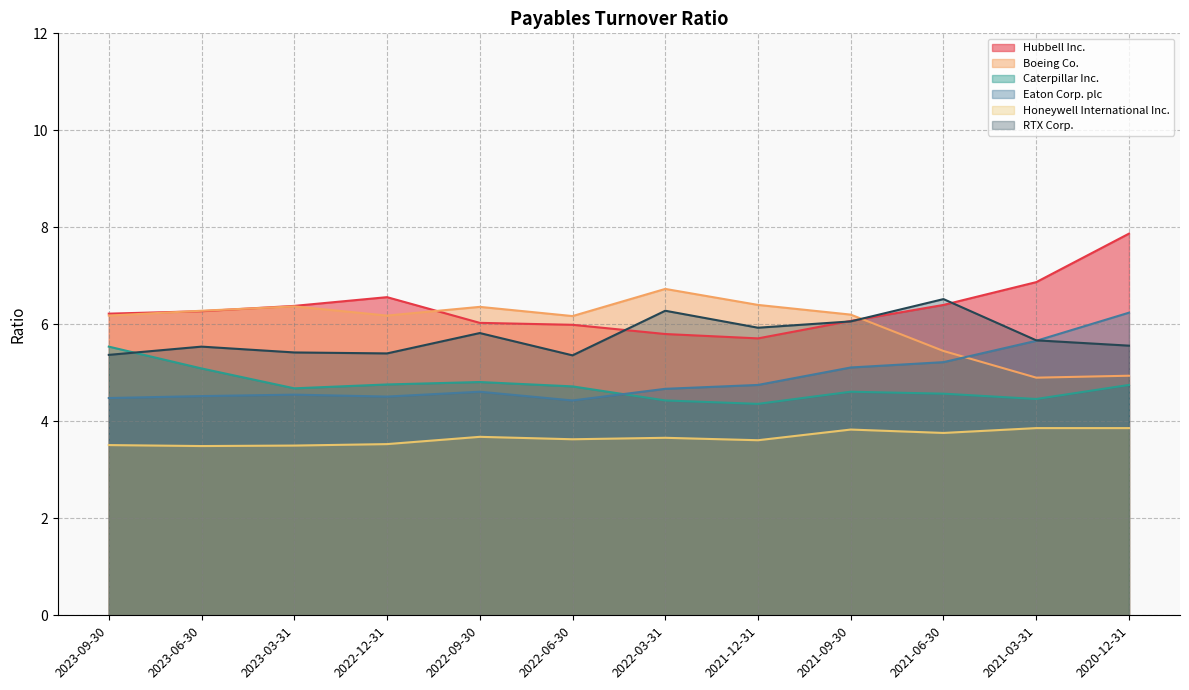

Reading right to left, what are all the values shown in this chart?

Hubbell Inc.: 2020-12-31=7.9	2021-03-31=6.9	2021-06-30=6.4	2021-09-30=6.1	2021-12-31=5.7	2022-03-31=5.8	2022-06-30=6.0	2022-09-30=6.0	2022-12-31=6.6	2023-03-31=6.4	2023-06-30=6.3	2023-09-30=6.2
Boeing Co.: 2020-12-31=4.9	2021-03-31=4.9	2021-06-30=5.5	2021-09-30=6.2	2021-12-31=6.4	2022-03-31=6.7	2022-06-30=6.2	2022-09-30=6.4	2022-12-31=6.2	2023-03-31=6.4	2023-06-30=6.3	2023-09-30=6.2
Caterpillar Inc.: 2020-12-31=4.8	2021-03-31=4.5	2021-06-30=4.6	2021-09-30=4.6	2021-12-31=4.4	2022-03-31=4.4	2022-06-30=4.7	2022-09-30=4.8	2022-12-31=4.8	2023-03-31=4.7	2023-06-30=5.1	2023-09-30=5.5
Eaton Corp. plc: 2020-12-31=6.2	2021-03-31=5.7	2021-06-30=5.2	2021-09-30=5.1	2021-12-31=4.8	2022-03-31=4.7	2022-06-30=4.4	2022-09-30=4.6	2022-12-31=4.5	2023-03-31=4.5	2023-06-30=4.5	2023-09-30=4.5
Honeywell International Inc.: 2020-12-31=3.9	2021-03-31=3.9	2021-06-30=3.8	2021-09-30=3.8	2021-12-31=3.6	2022-03-31=3.7	2022-06-30=3.6	2022-09-30=3.7	2022-12-31=3.5	2023-03-31=3.5	2023-06-30=3.5	2023-09-30=3.5
RTX Corp.: 2020-12-31=5.6	2021-03-31=5.7	2021-06-30=6.5	2021-09-30=6.1	2021-12-31=5.9	2022-03-31=6.3	2022-06-30=5.4	2022-09-30=5.8	2022-12-31=5.4	2023-03-31=5.4	2023-06-30=5.5	2023-09-30=5.4